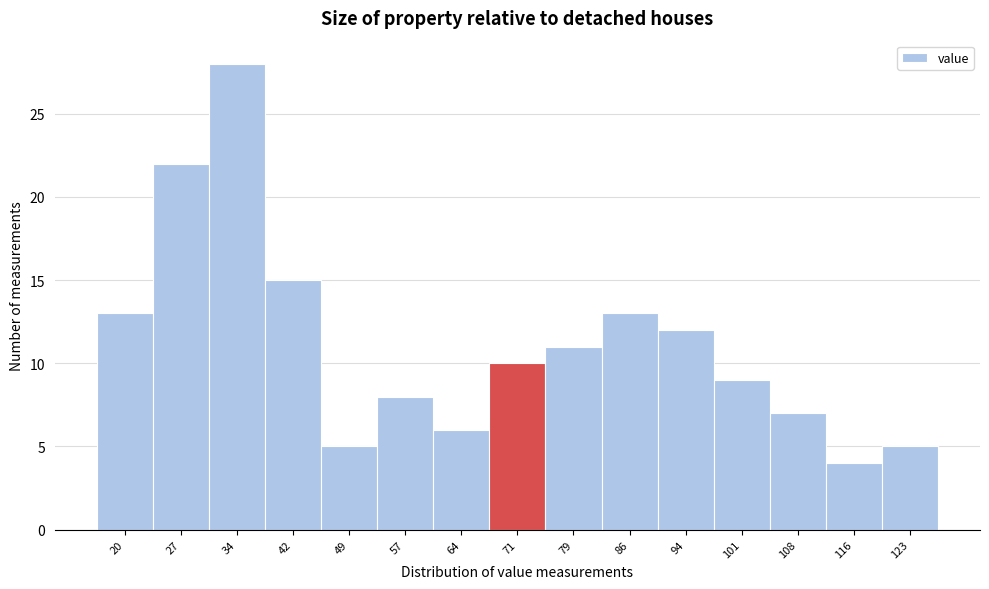

Reading left to right, list all the values displayed in this chart.

13	22	28	15	5	8	6	10	11	13	12	9	7	4	5